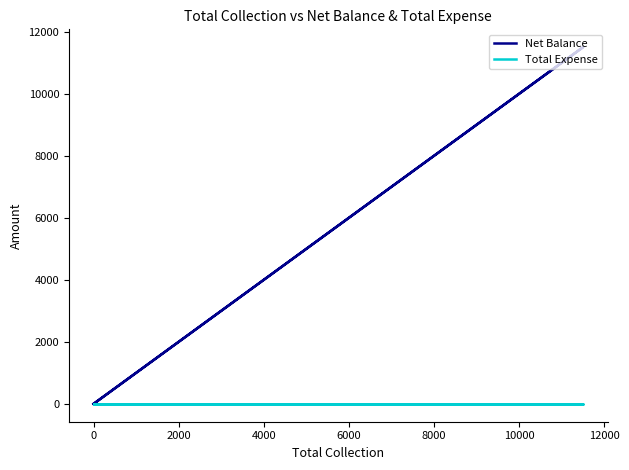

True or false: Net Balance and Total Expense intersect in this chart.

False